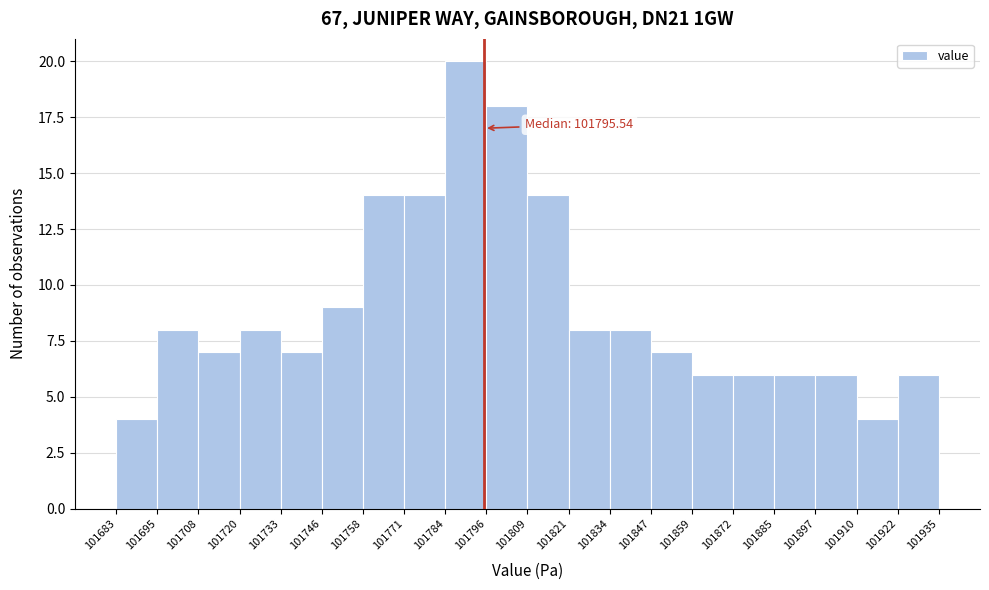

Over which range of the x-axis is the bar tallest?

101784 to 101796